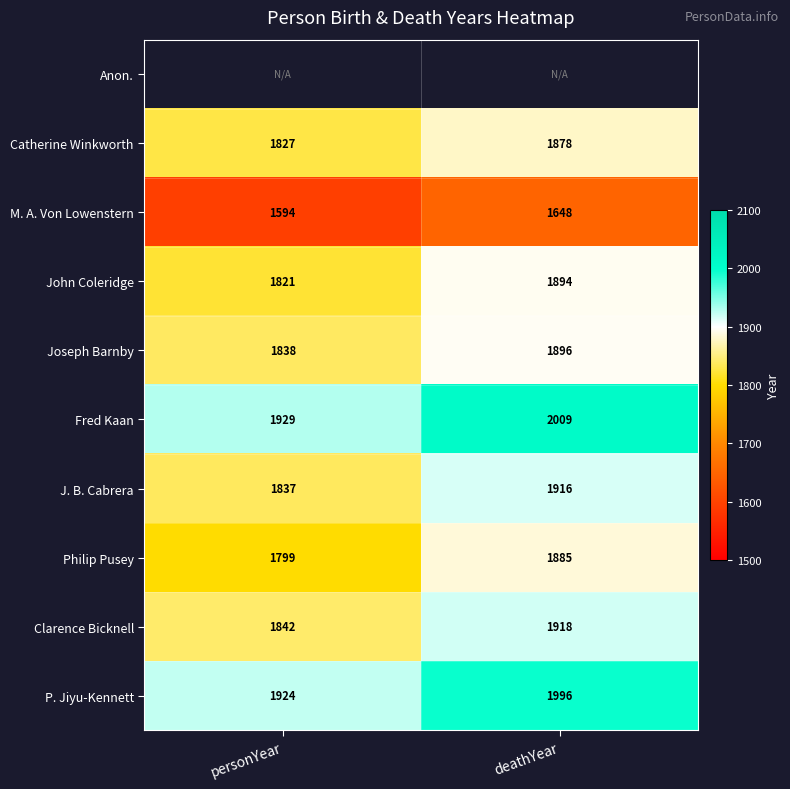

What is the difference between the Catherine Winkworth values at deathYear and personYear?

51